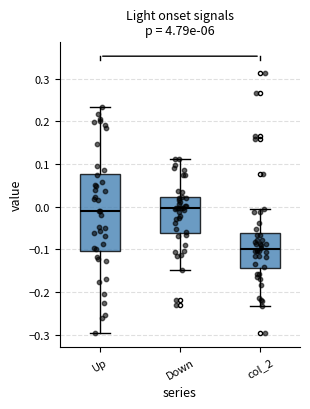

Where does the upper whisker of the box for Up end on the y-axis? The values are not printed on the chart, so give them approximately, as read against the axis.

0.23